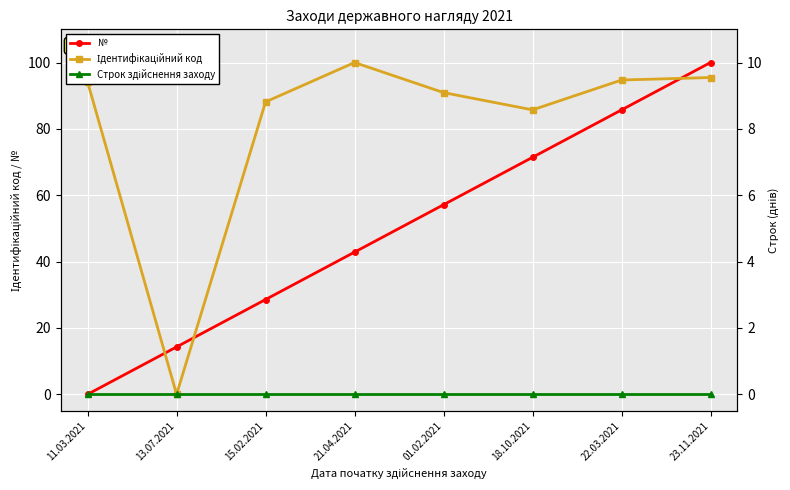

In Ідентифікаційний код, how many points are higher than both neighbors (excluding endpoints)?

1